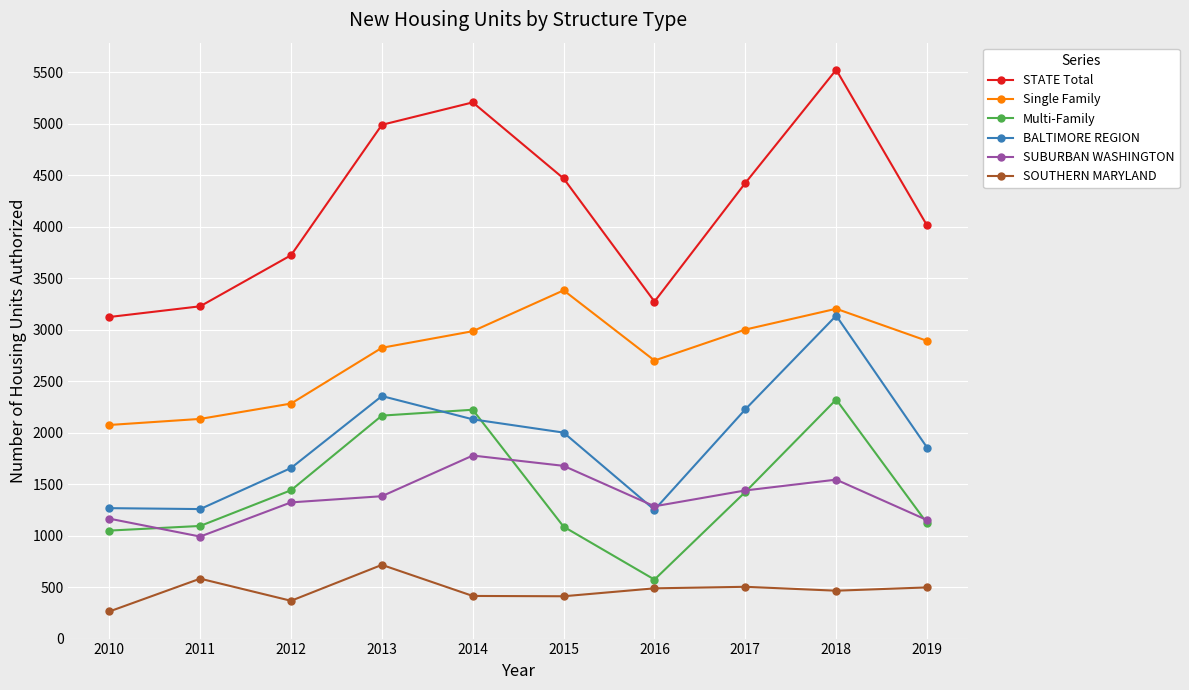

What value does the SUBURBAN WASHINGTON series have at 2019, to the nearest 10?

1150